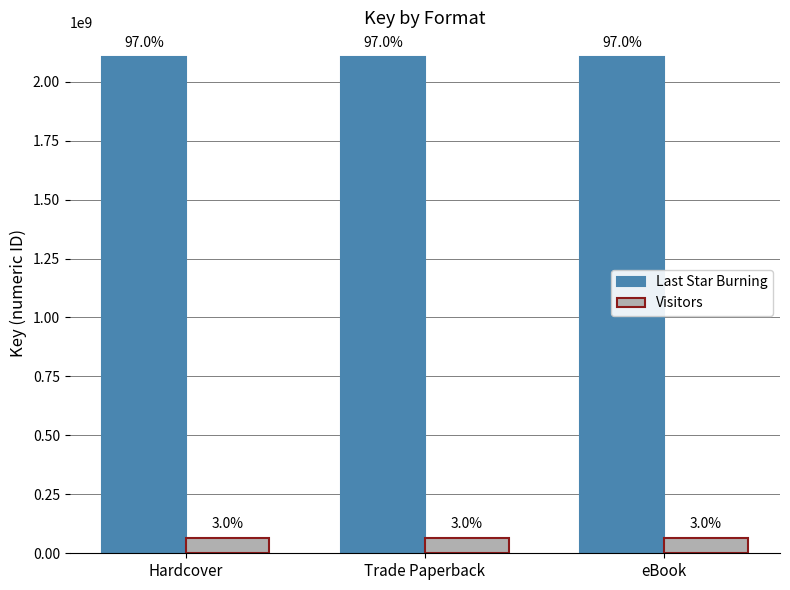

What are all the series names shown in the legend?

Last Star Burning, Visitors